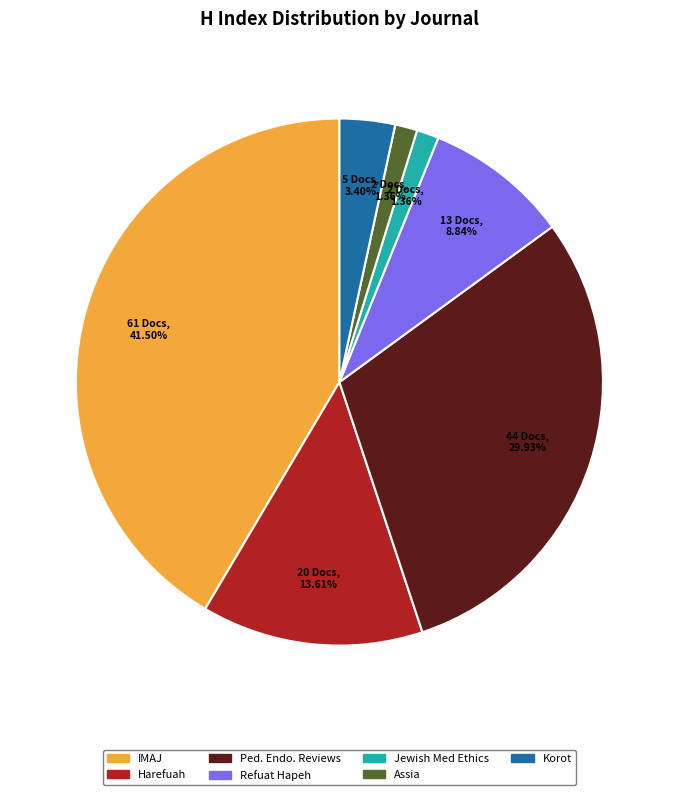

Does any single category account for the majority?

No